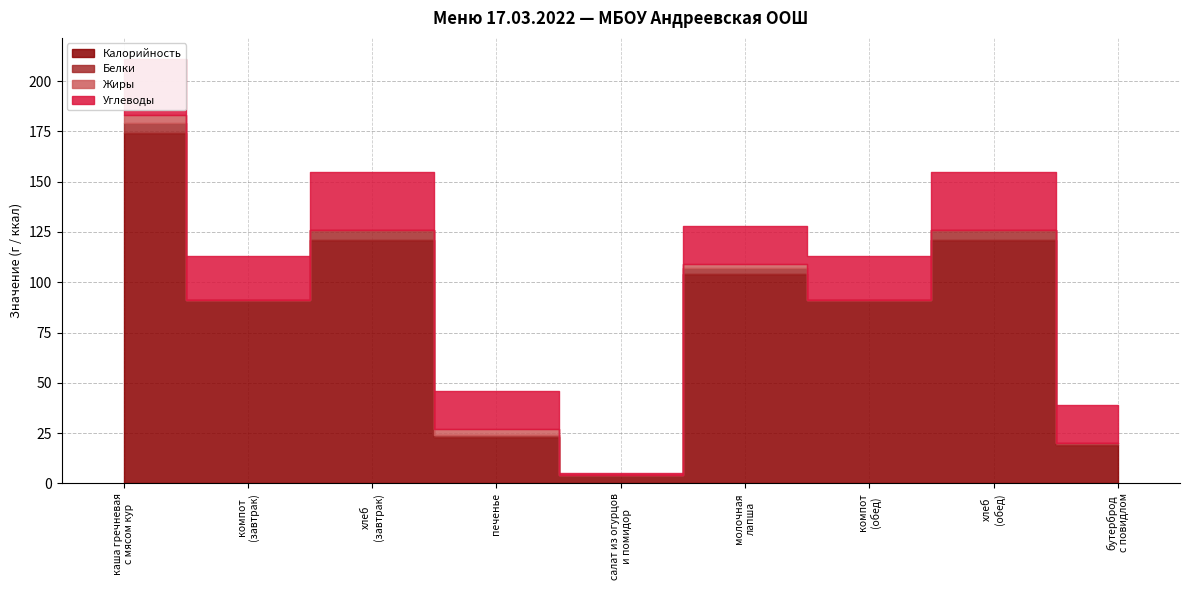

True or false: Калорийность has a value of 67 at хлеб
(завтрак).

False